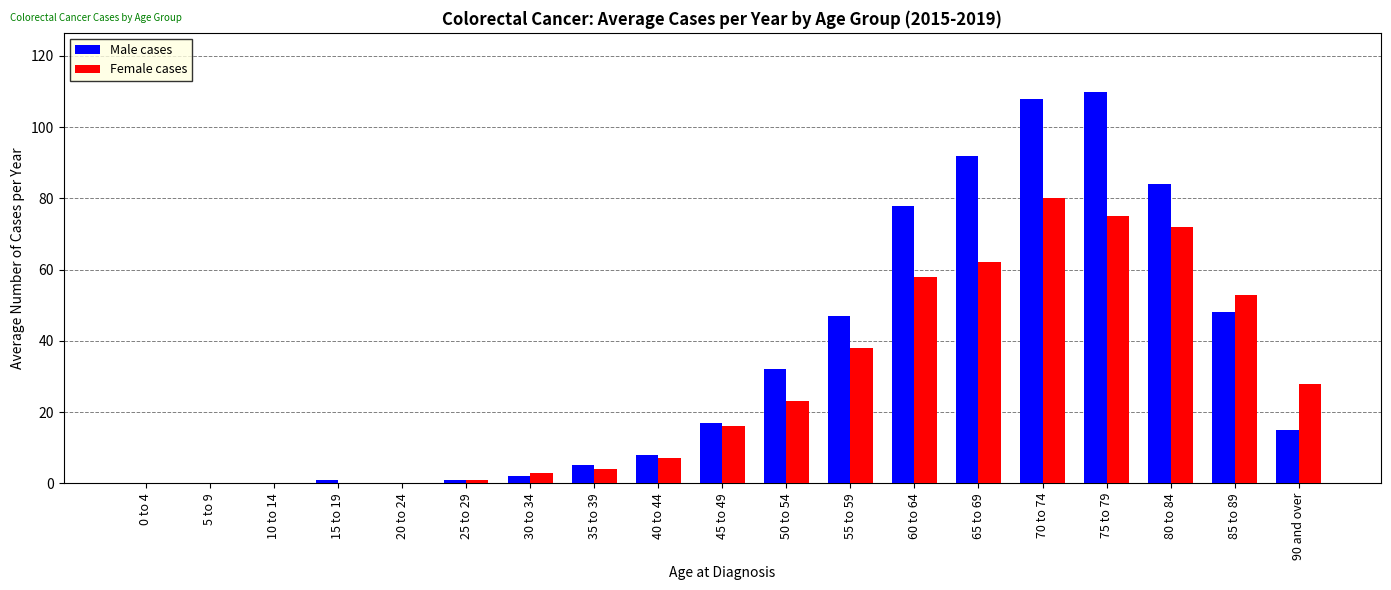

Reading left to right, list all the values displayed in this chart.

Male cases: 0 to 4=0	5 to 9=0	10 to 14=0	15 to 19=1	20 to 24=0	25 to 29=1	30 to 34=2	35 to 39=5	40 to 44=8	45 to 49=17	50 to 54=32	55 to 59=47	60 to 64=78	65 to 69=92	70 to 74=108	75 to 79=110	80 to 84=84	85 to 89=48	90 and over=15
Female cases: 0 to 4=0	5 to 9=0	10 to 14=0	15 to 19=0	20 to 24=0	25 to 29=1	30 to 34=3	35 to 39=4	40 to 44=7	45 to 49=16	50 to 54=23	55 to 59=38	60 to 64=58	65 to 69=62	70 to 74=80	75 to 79=75	80 to 84=72	85 to 89=53	90 and over=28